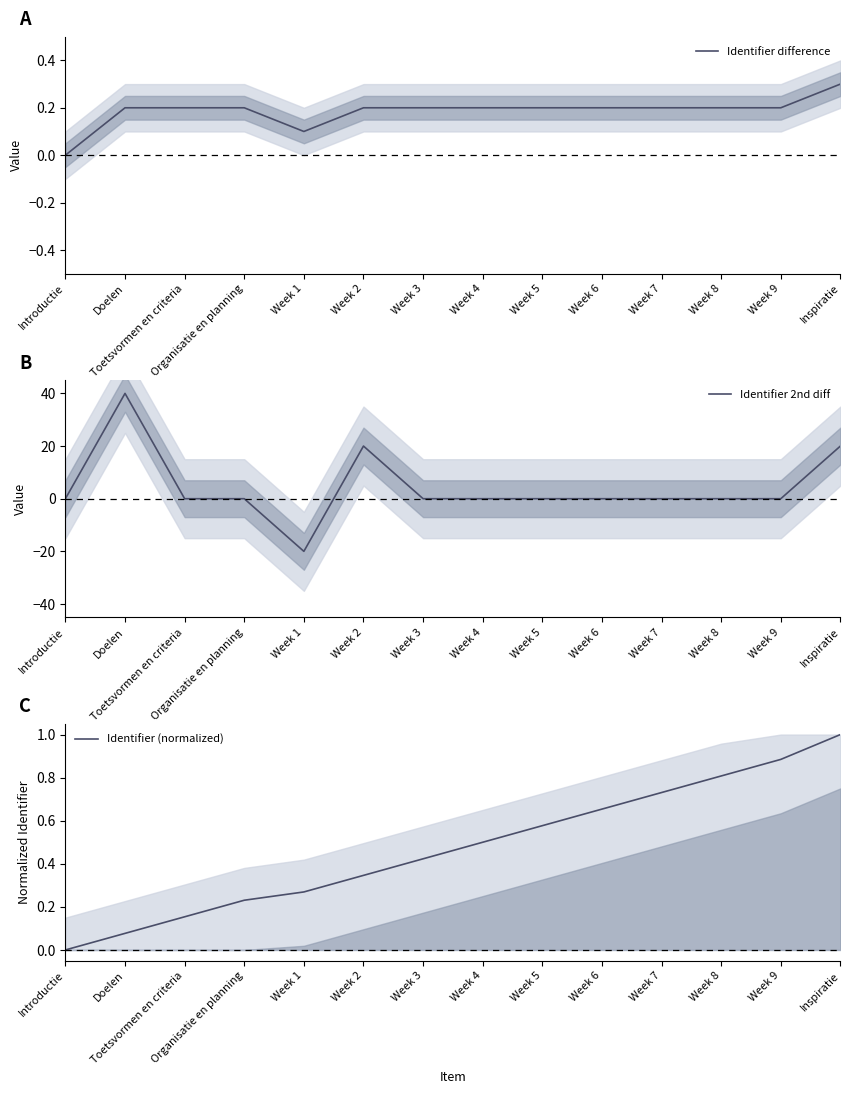

How many data points does each series have?

14